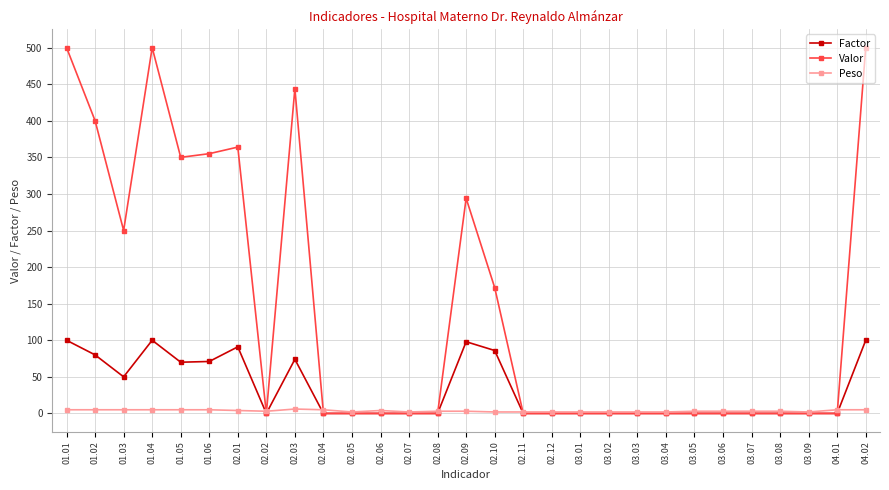

What is the highest value of the Factor series?

100